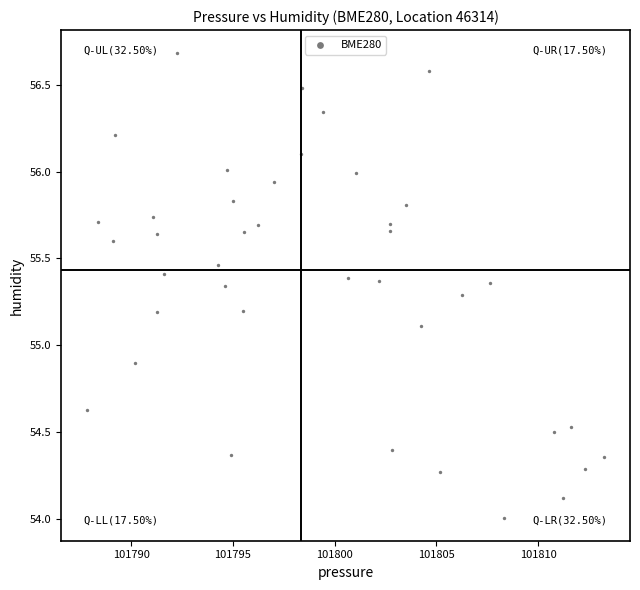

What is the range of X values (max minus min)?

25.4